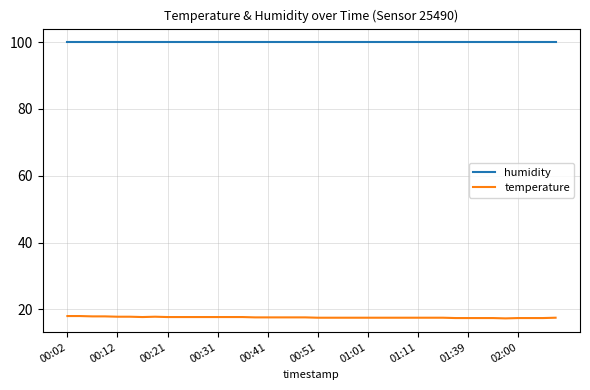

Which series has the largest total across all categories?

humidity